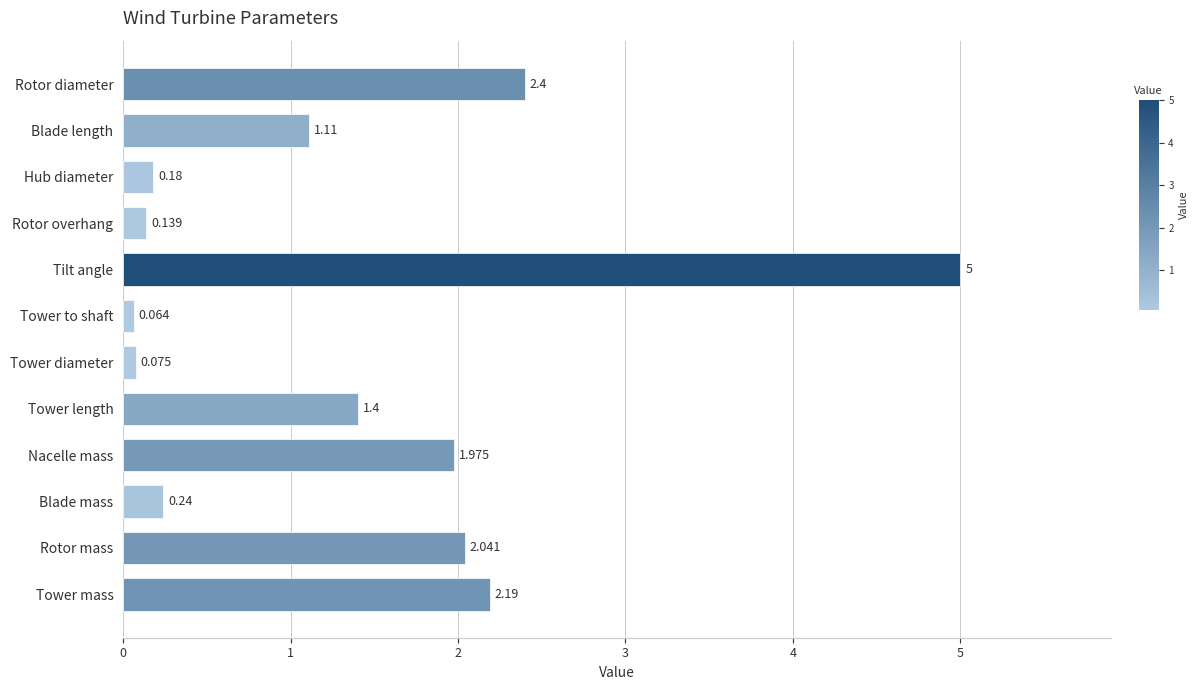

Which category has the lowest value across all series?

Tower to shaft